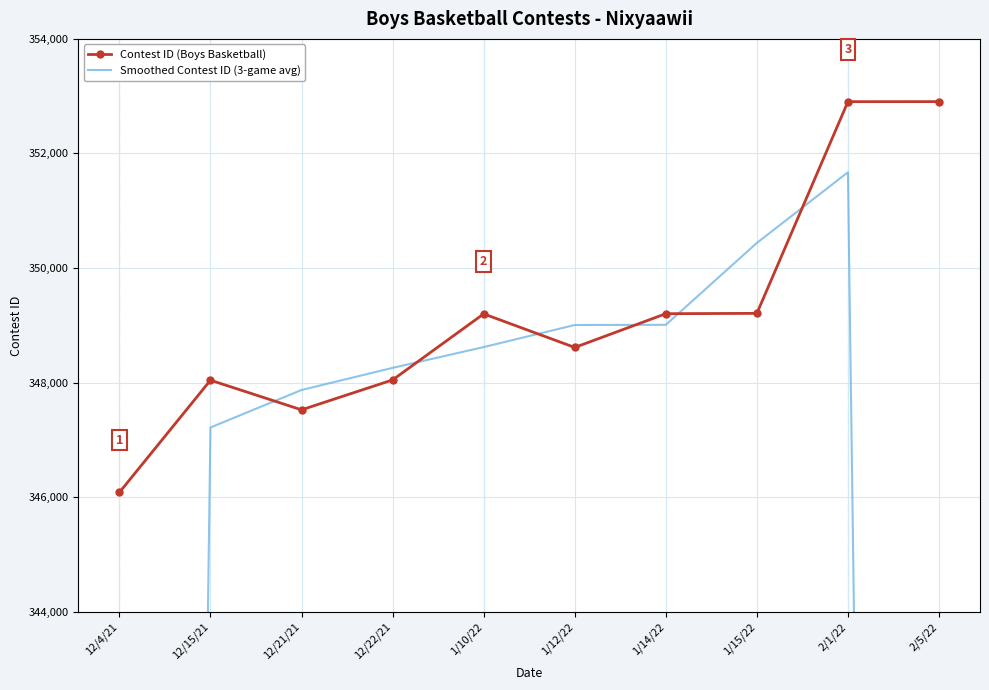

What are all the series names shown in the legend?

Contest ID (Boys Basketball), Smoothed Contest ID (3-game avg)